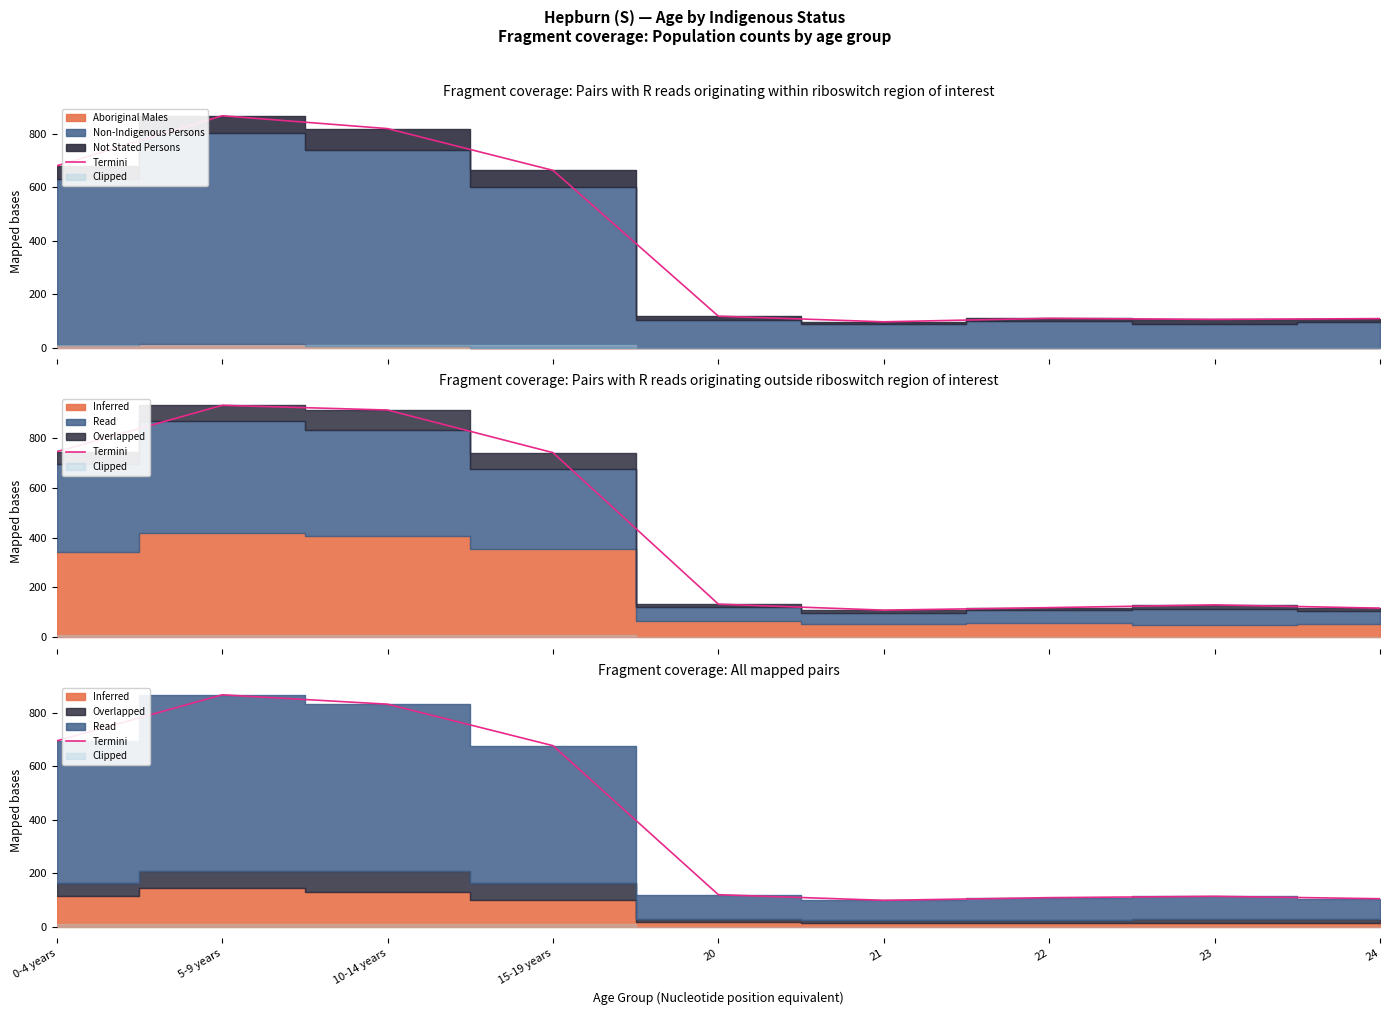

How many data points are above 120?

4